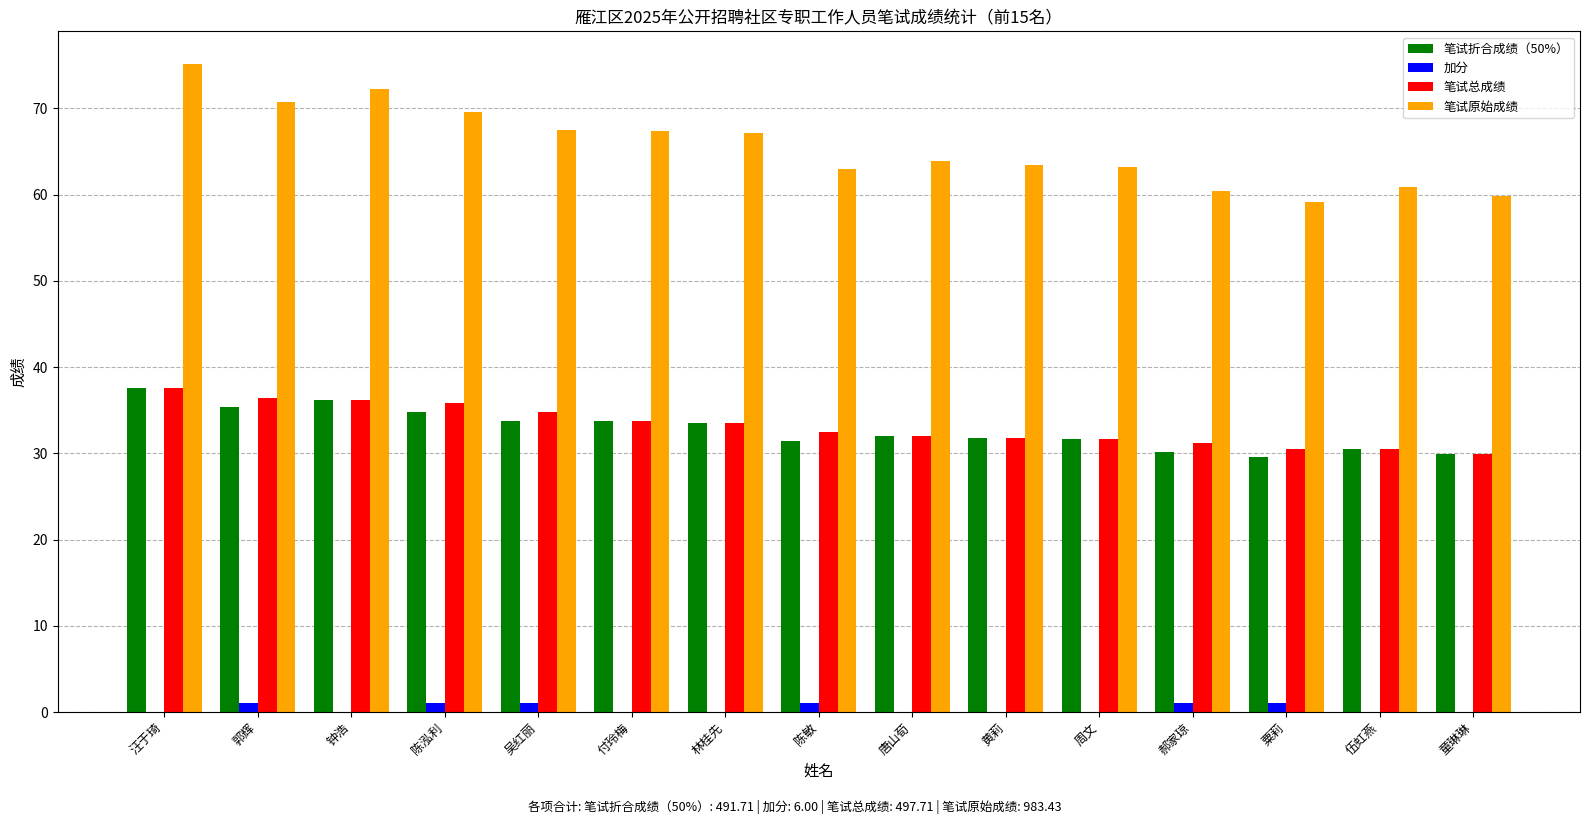

Is the value of 笔试折合成绩（50%） at 林桂先 greater than the value of 笔试原始成绩 at 吴红丽?

No